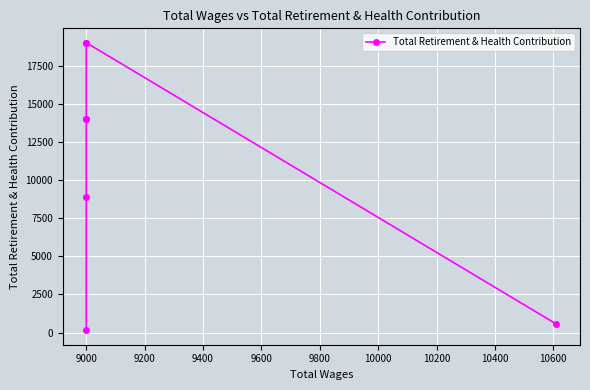

What is the value of the 6th point from the left?

8875